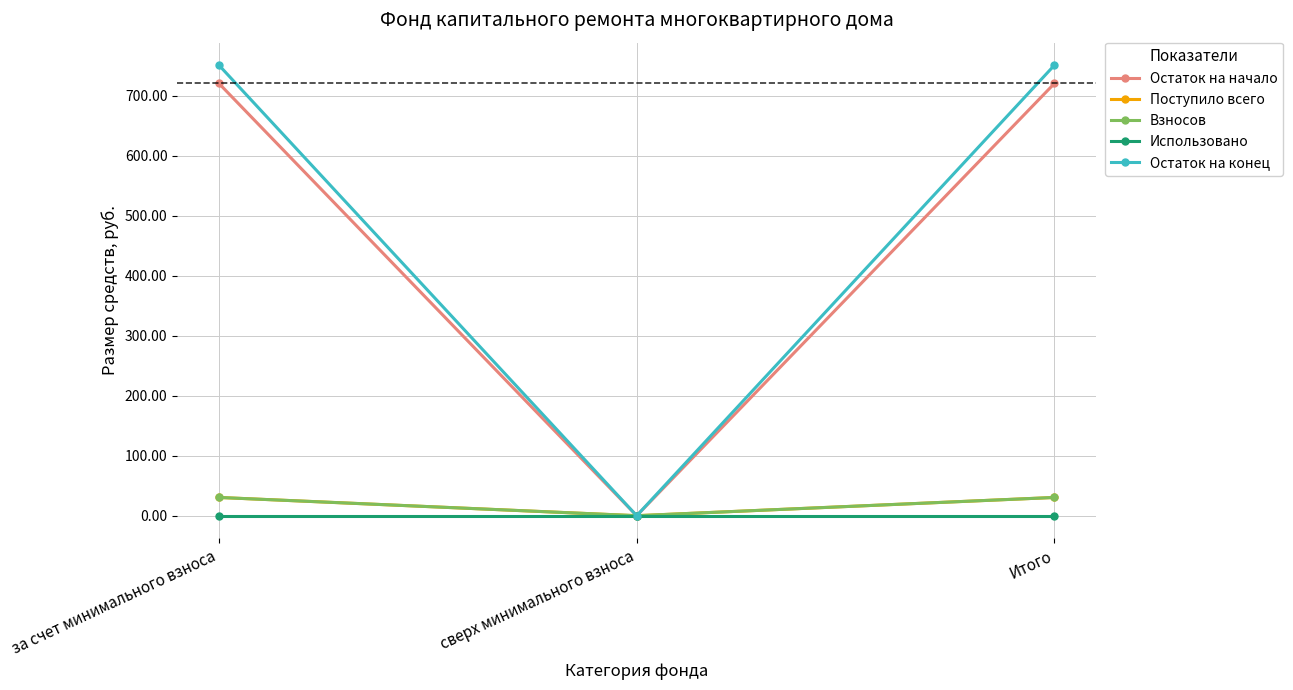

Is this an area chart (filled region under the line)?

No